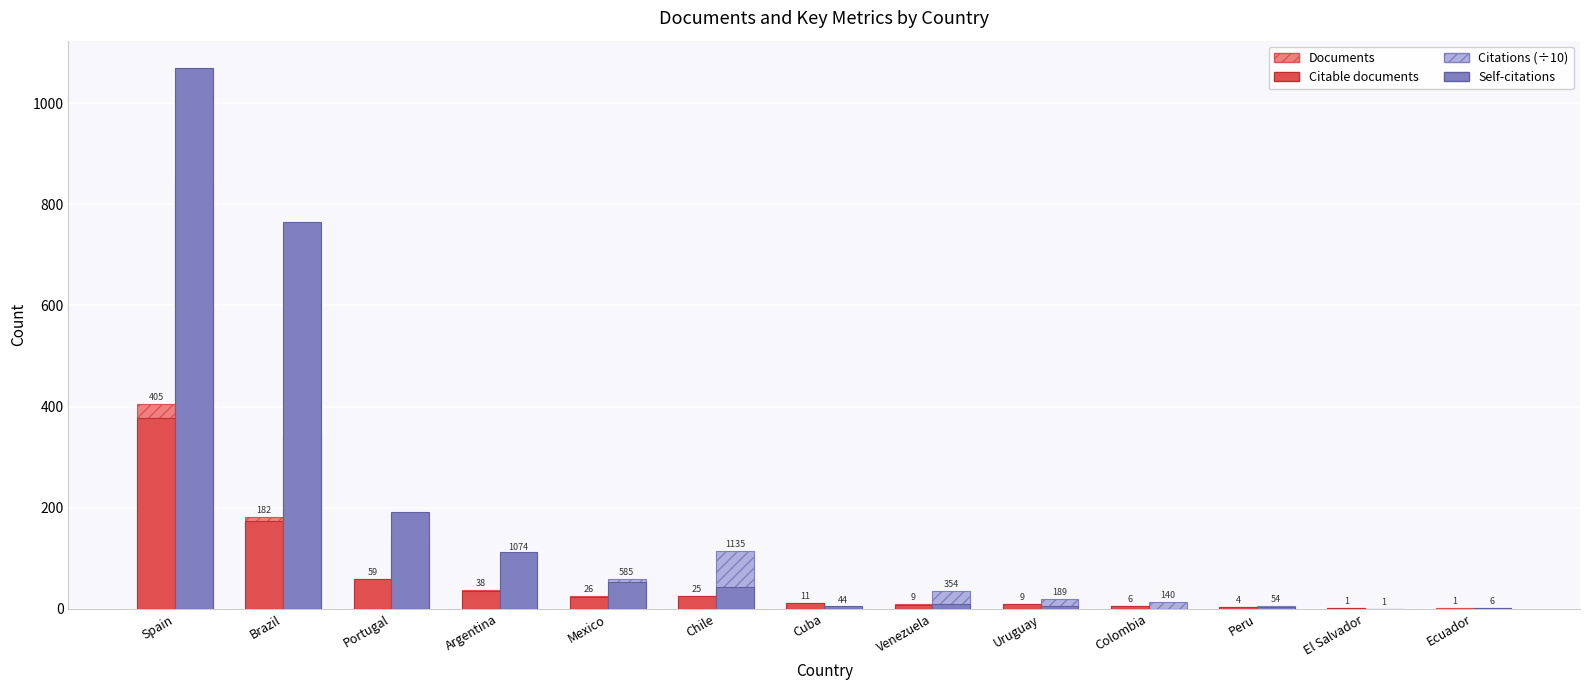

Is it true that Documents equals 298.5 at Brazil?

False